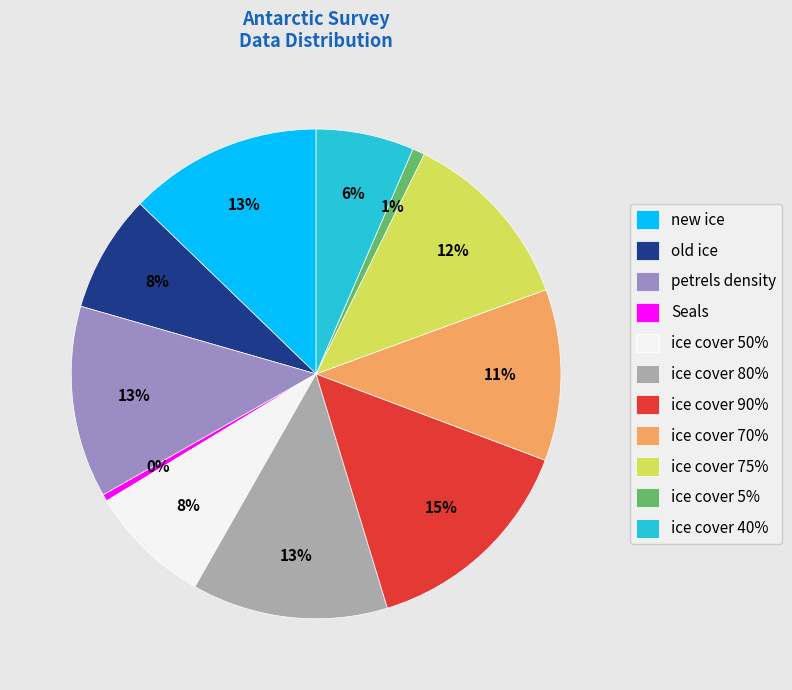

How many segments does this pie chart have?

11